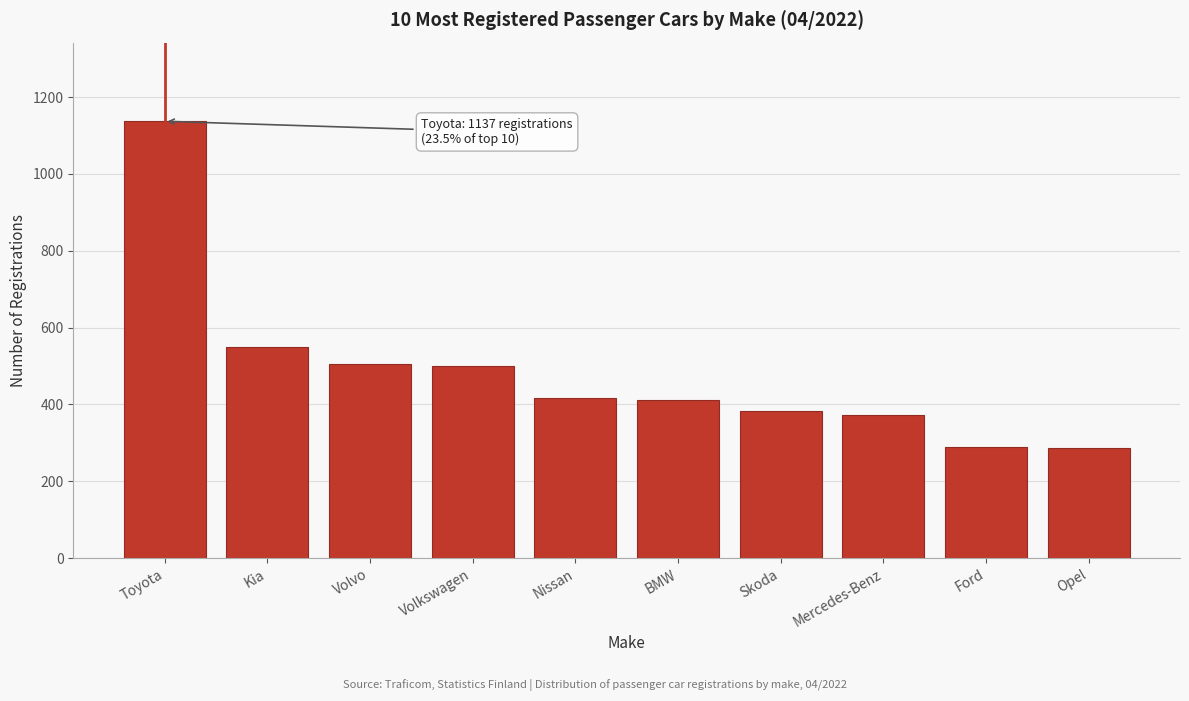

What is the change in value from Volvo to Skoda?

-122